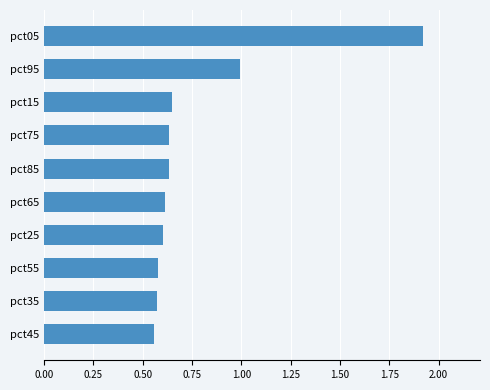

Are the bars horizontal?

Yes